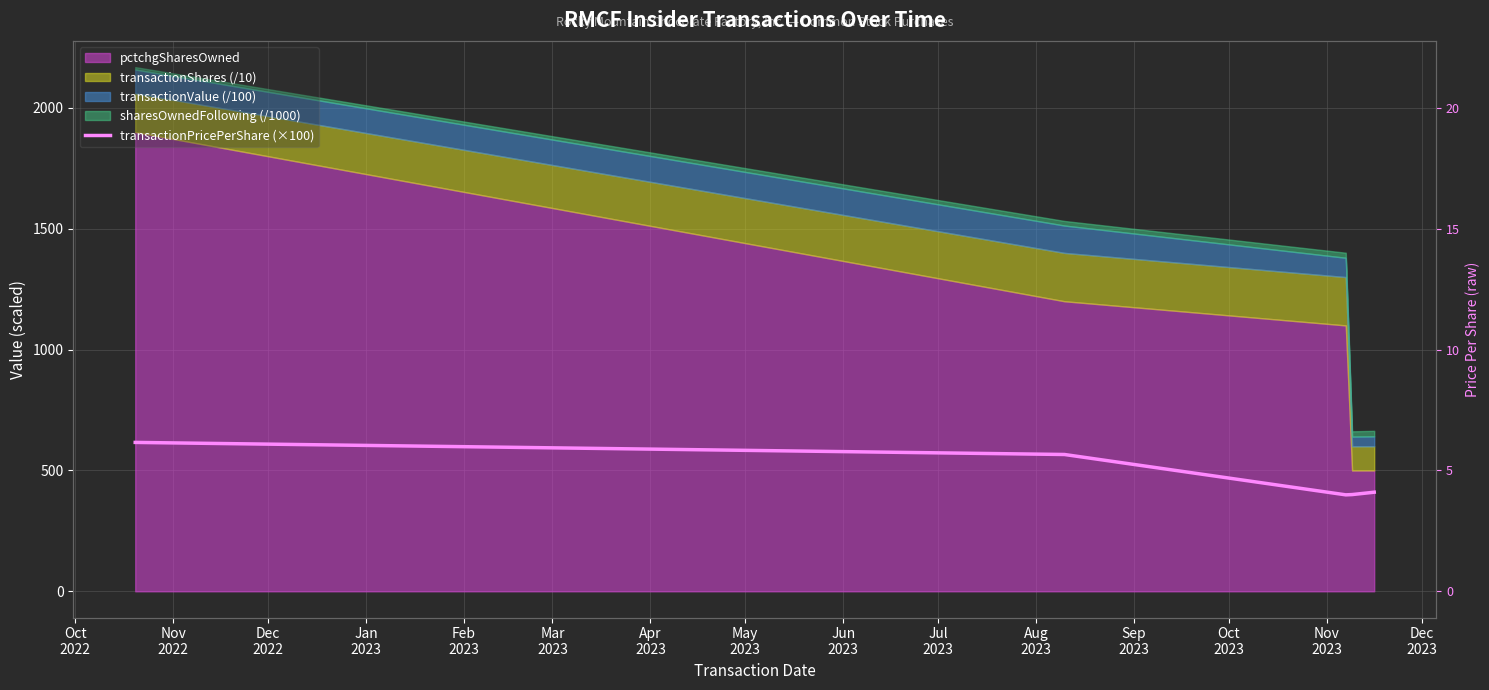

What is the minimum value shown in the chart?

399.1